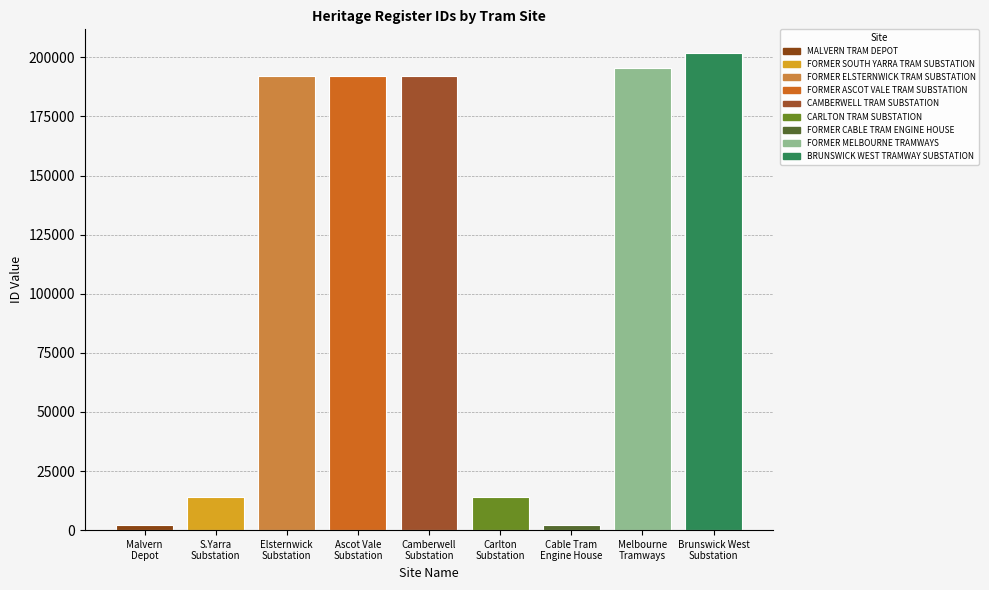

What is the sum of the values at Melbourne
Tramways and Malvern
Depot?

197457